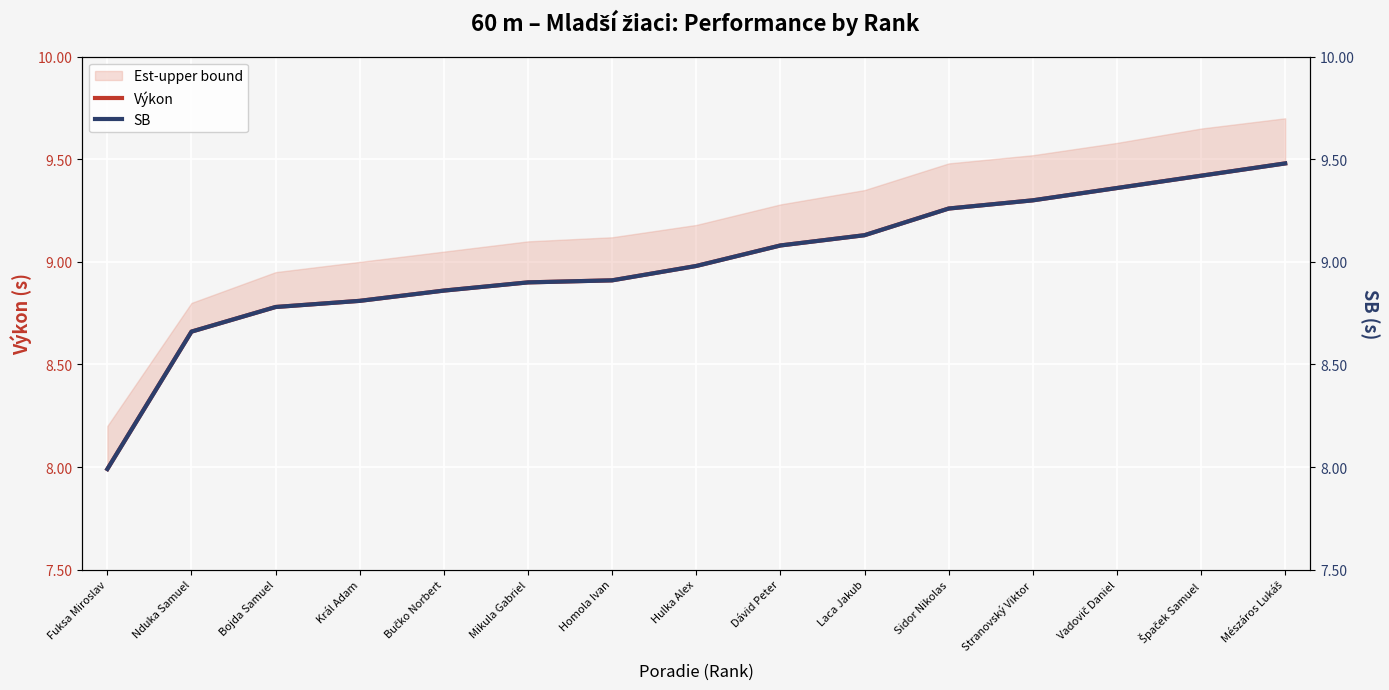

Is this an area chart (filled region under the line)?

No